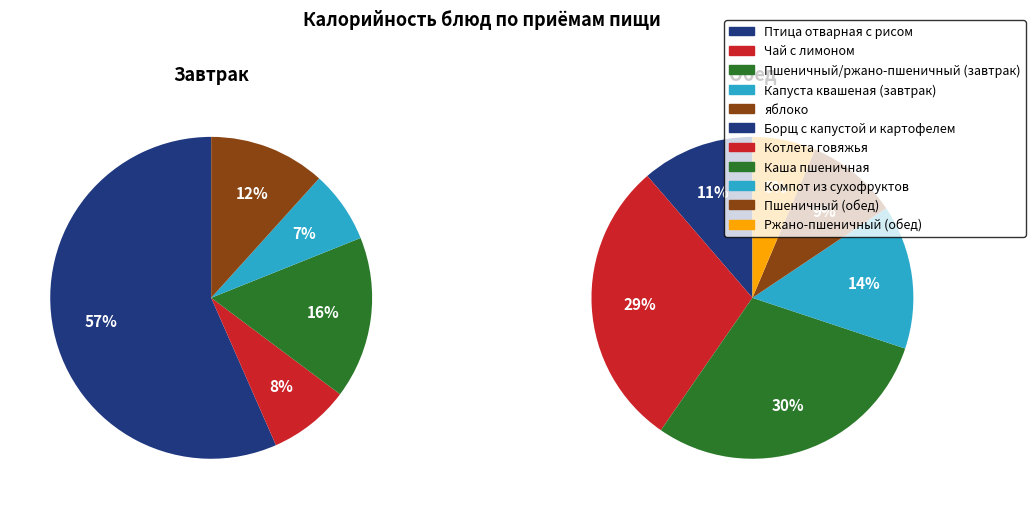

To the nearest percent, what is the difference between the Пшеничный (обед) and Ржано-пшеничный (обед) slice percentages?

1%